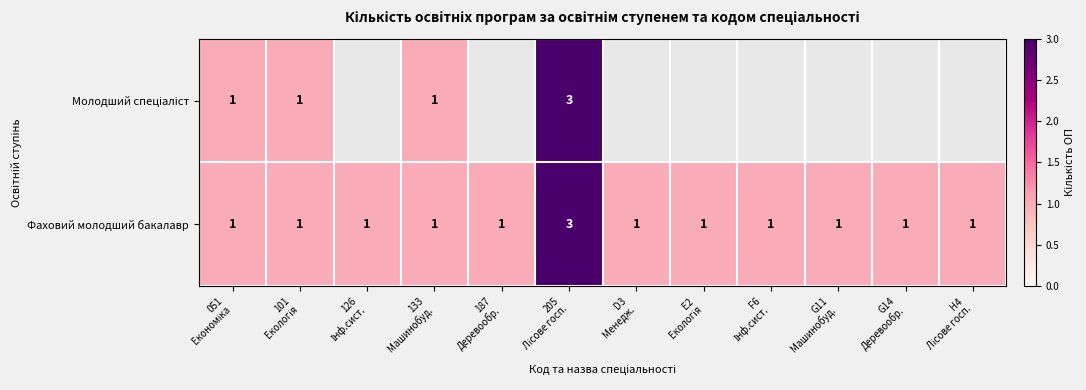

What is the minimum value for Молодший спеціаліст?

1.0